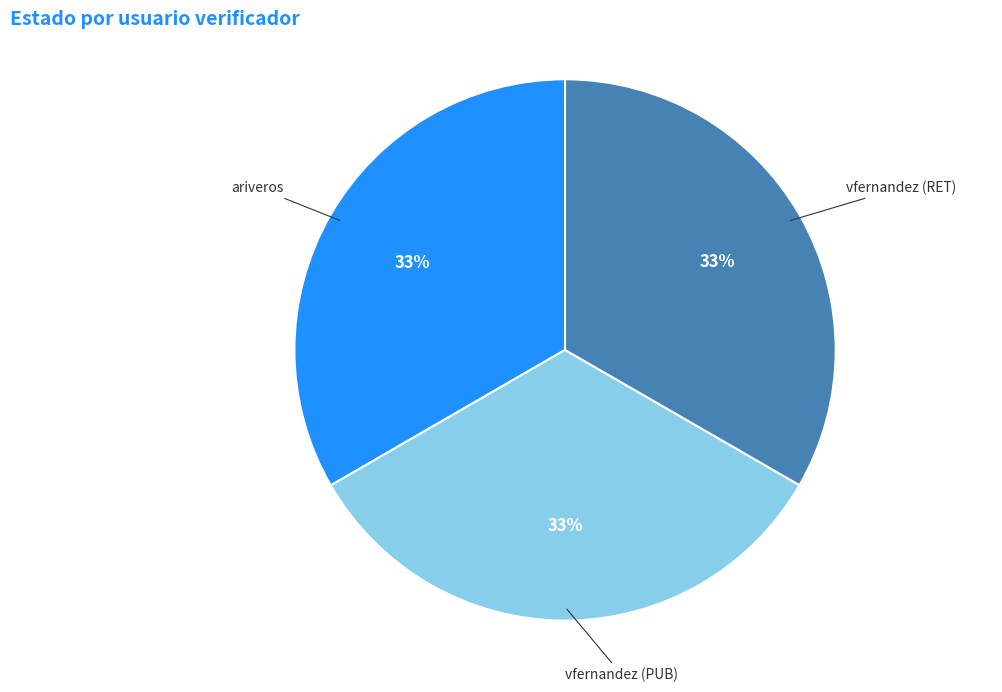

What percentage is the vfernandez (PUB) slice, to the nearest percent?

33%